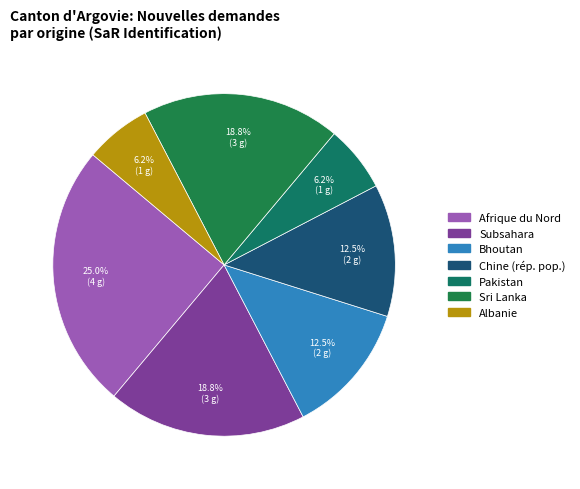

How many segments does this pie chart have?

7